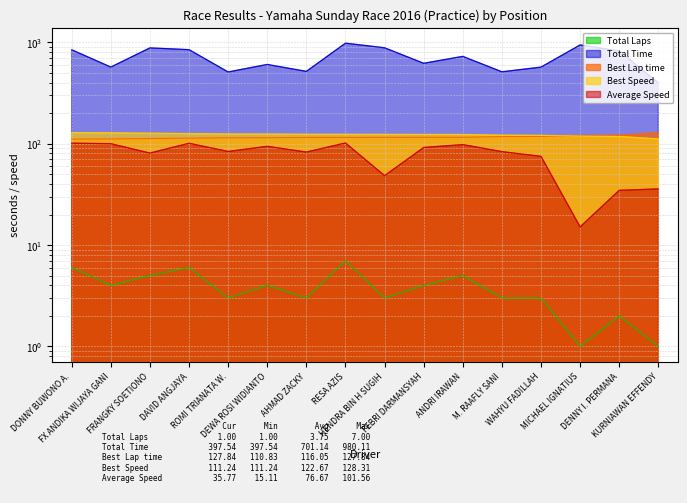

How many lines are shown in the chart?

5